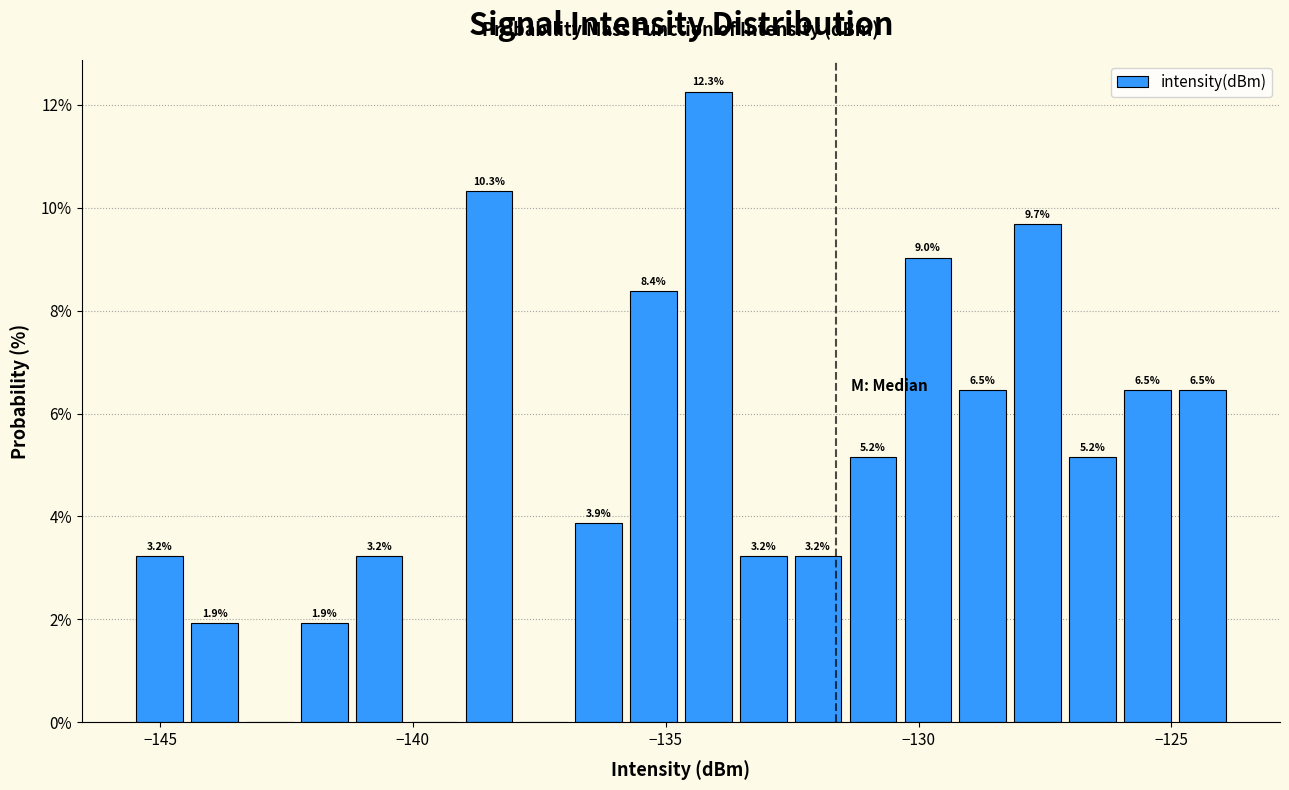

Read against the x-axis, roughly where is the centre of the tallest bar?

-134.0